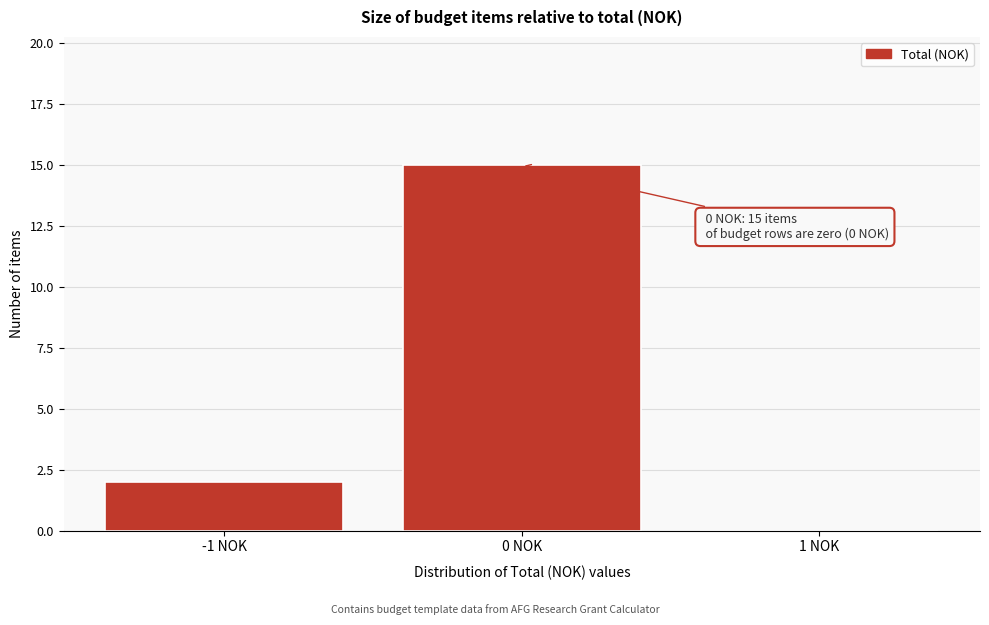

Reading left to right, transcribe all the data shown in this chart.

-1 NOK=2	0 NOK=15	1 NOK=0